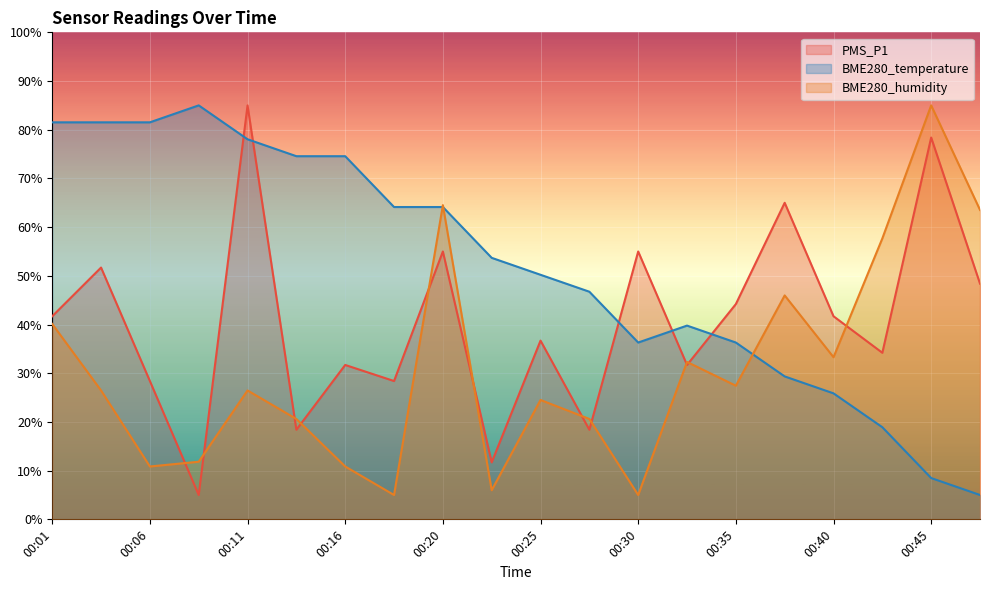

Where is PMS_P1 nearest to the value 45?

00:35